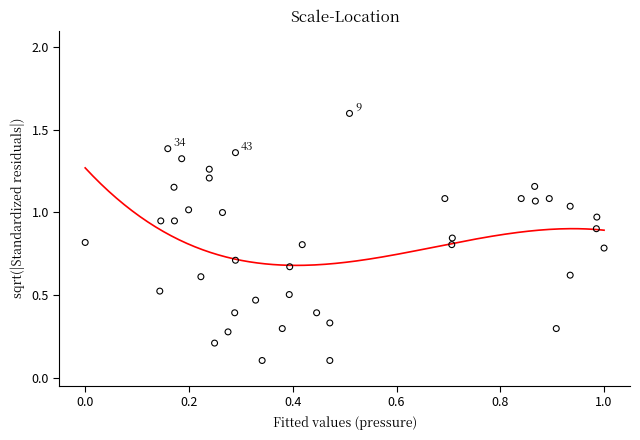

What is the range of Y values (max minus min)?

1.5